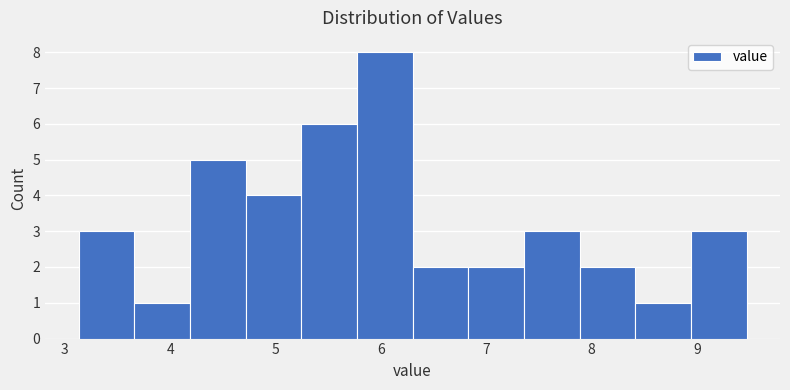

Reading left to right, transcribe this chart: for each bar, give the range it covers on the x-axis and its height. Neither the bar edges nor the heights are printed on the chart, so give them approximately, as read against the axes.

3.1 to 3.7: 3
3.7 to 4.2: 1
4.2 to 4.7: 5
4.7 to 5.2: 4
5.2 to 5.8: 6
5.8 to 6.3: 8
6.3 to 6.8: 2
6.8 to 7.4: 2
7.4 to 7.9: 3
7.9 to 8.4: 2
8.4 to 8.9: 1
8.9 to 9.5: 3